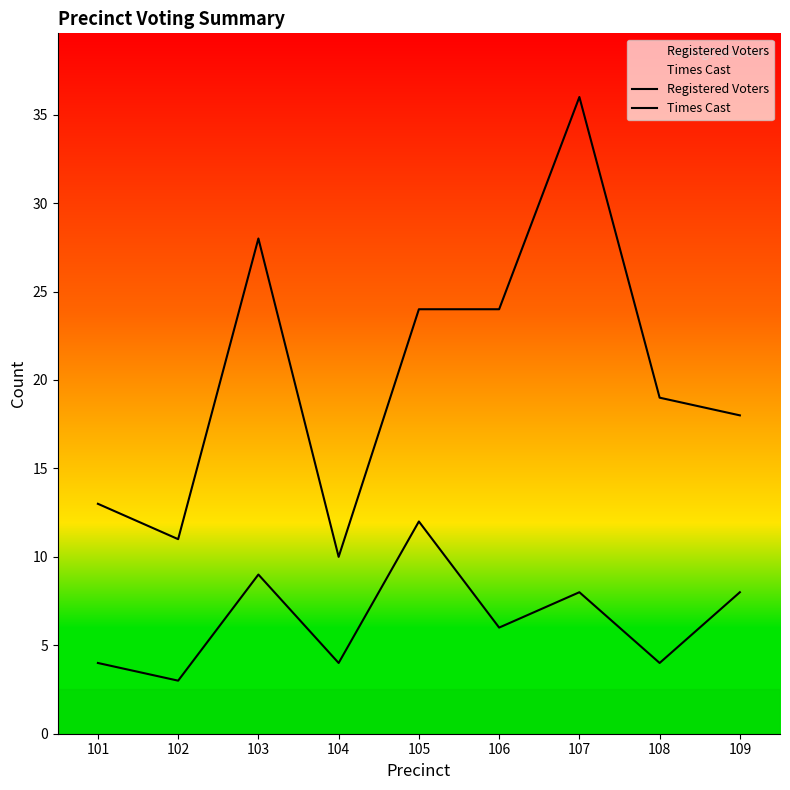

At how many categories does at least one series exceed 24?

2